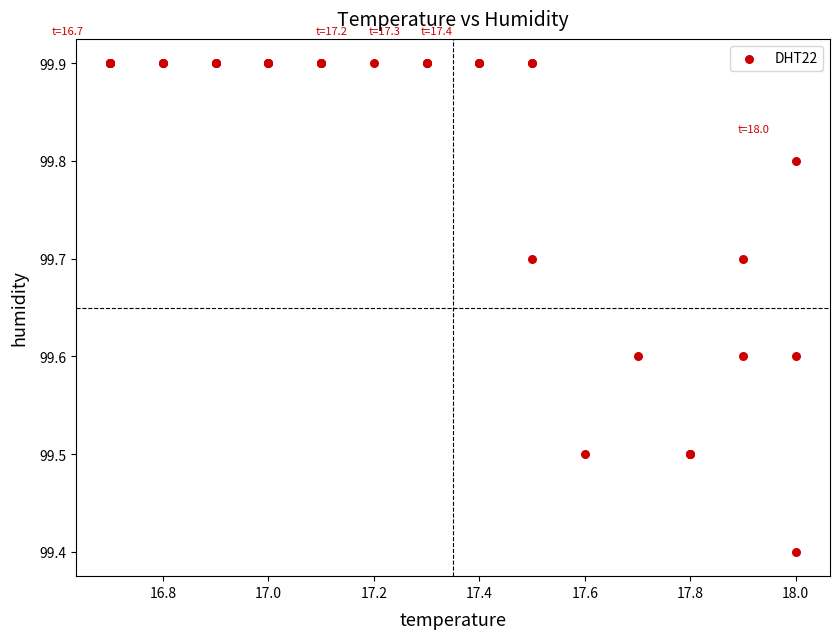

What Y value in the scatter plot is closest to 99?

99.4